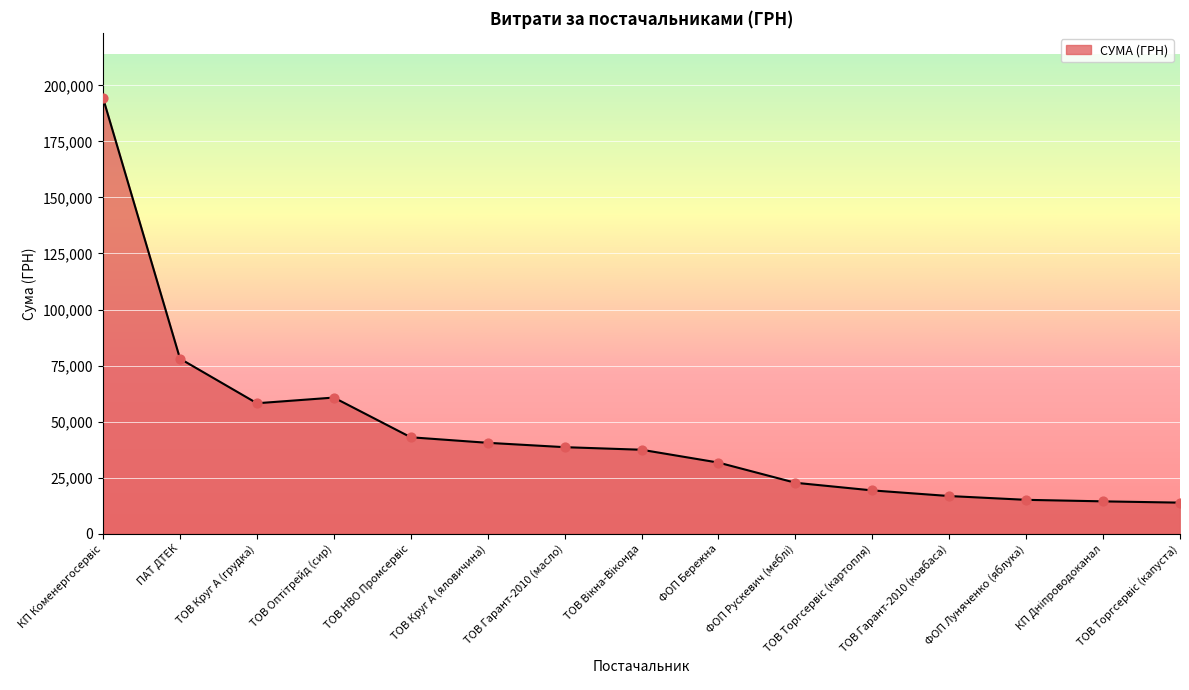

What is the maximum value shown in the chart?

194251.9